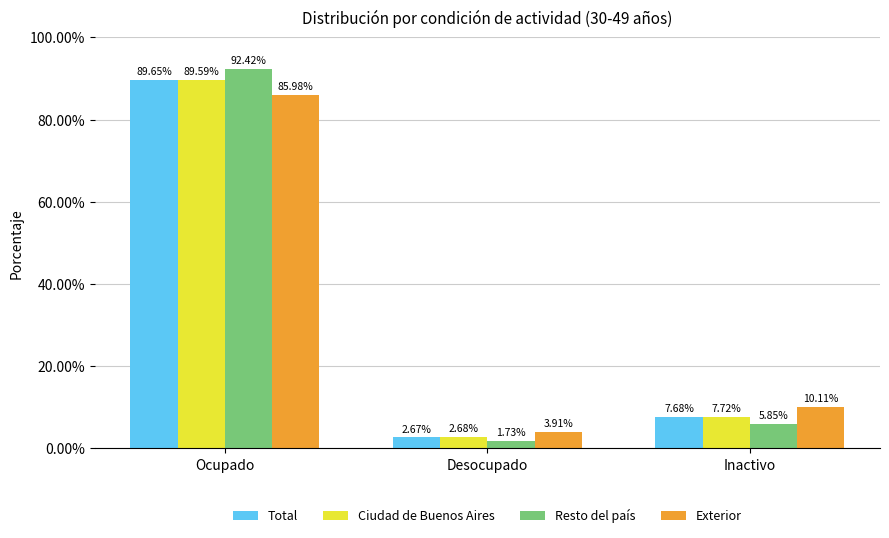

Which series has the largest range (max minus min)?

Resto del país